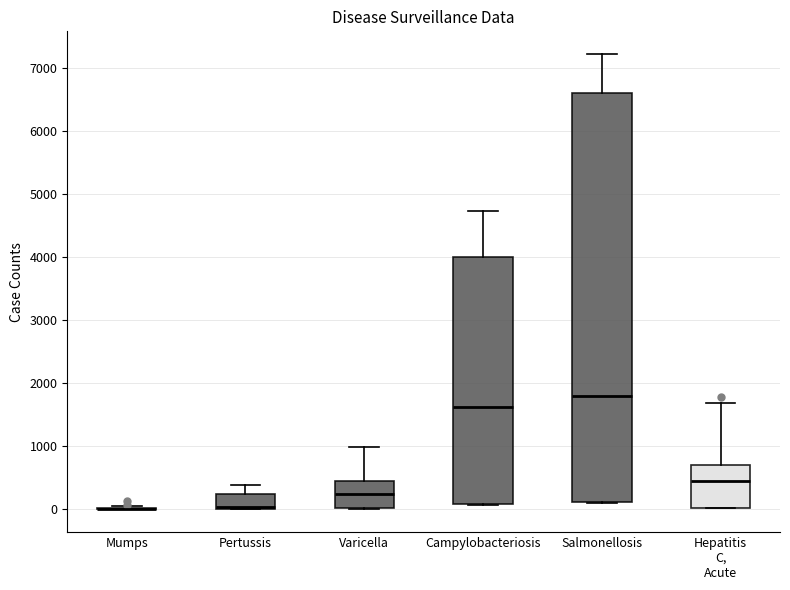

Where does the upper whisker of the box for Hepatitis C, Acute end on the y-axis? The values are not printed on the chart, so give them approximately, as read against the axis.

1700